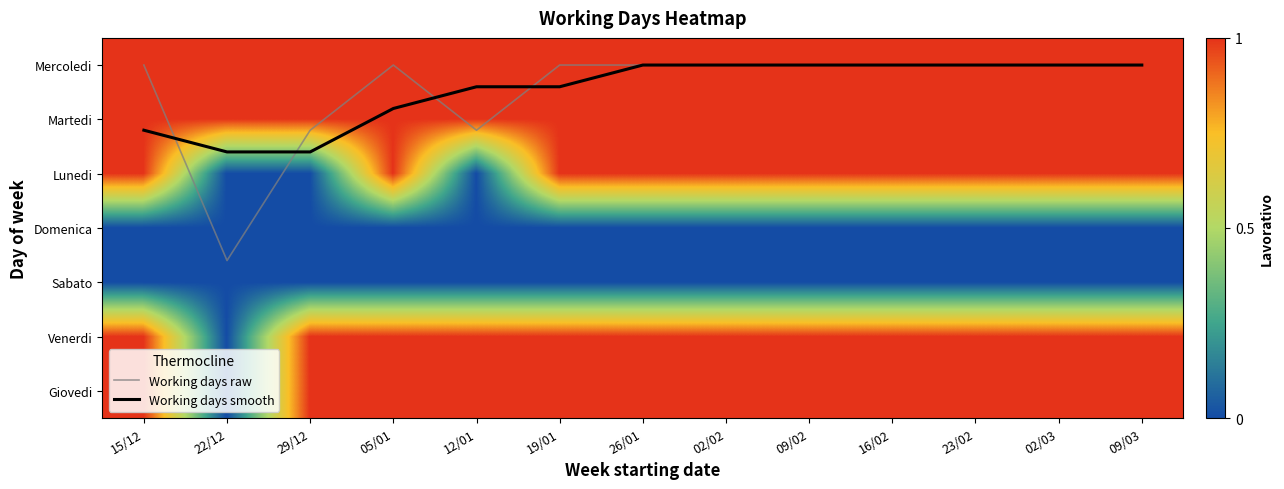

List the labels in order of Giovedi value, largest first.

15/12, 29/12, 05/01, 12/01, 19/01, 26/01, 02/02, 09/02, 16/02, 23/02, 02/03, 09/03, 22/12